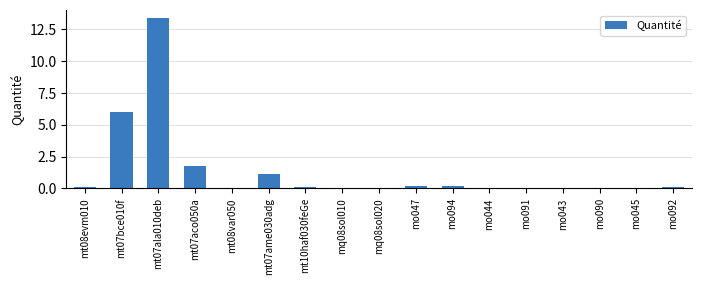

Approximately how many times larger is the value at mt07bce010f compared to mt07ala010deb?

0.4